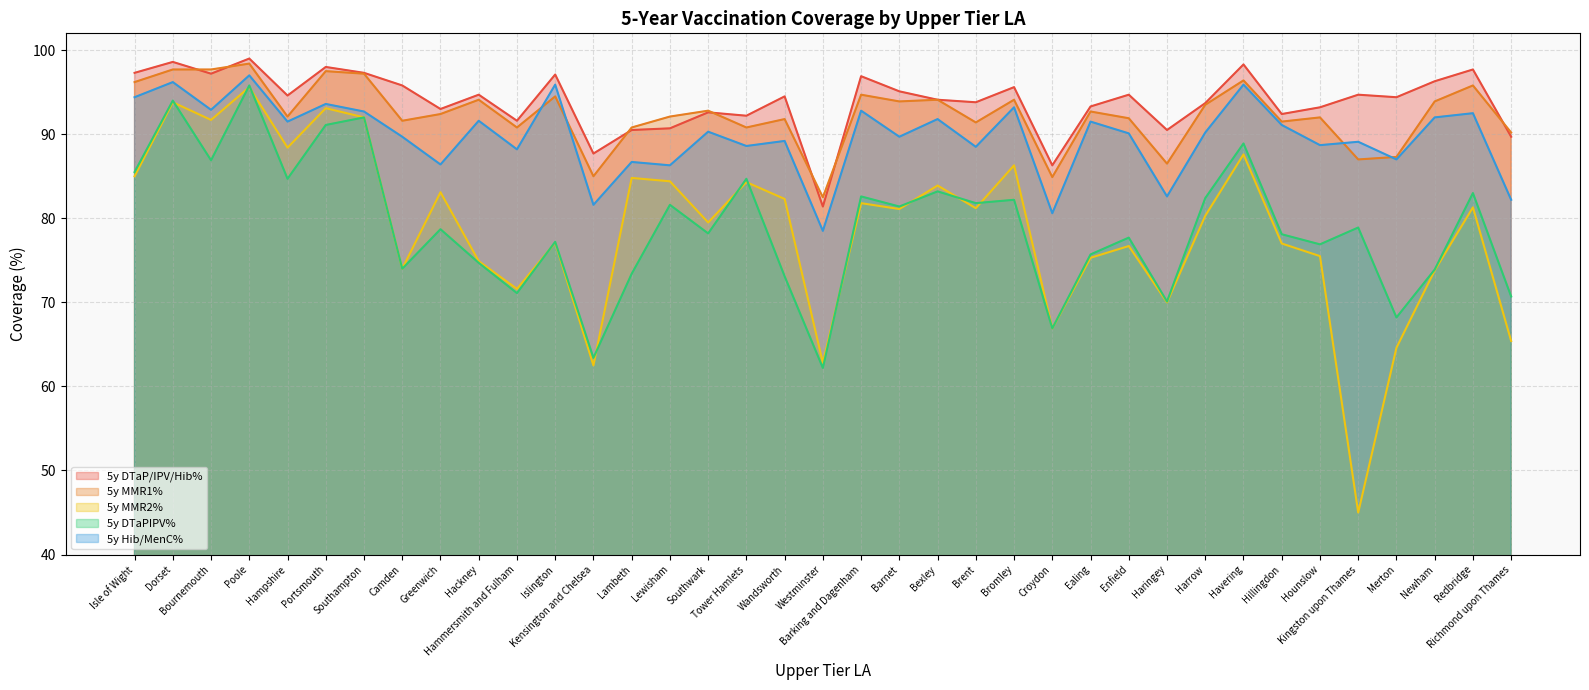

What is the difference between the maximum and minimum values in the 5y DTaPIPV% series?

33.6